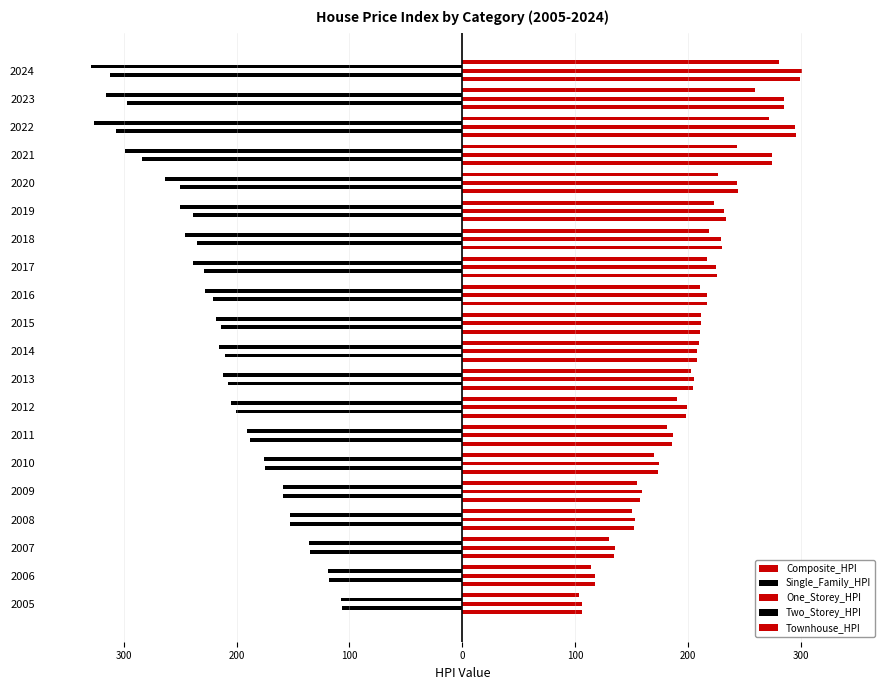

How many groups of bars are there?

20